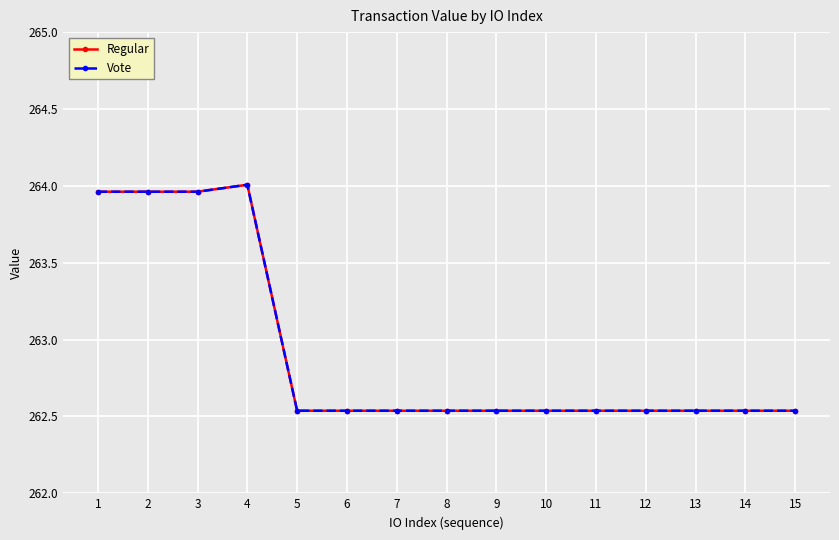

Does the chart have visible grid lines?

Yes